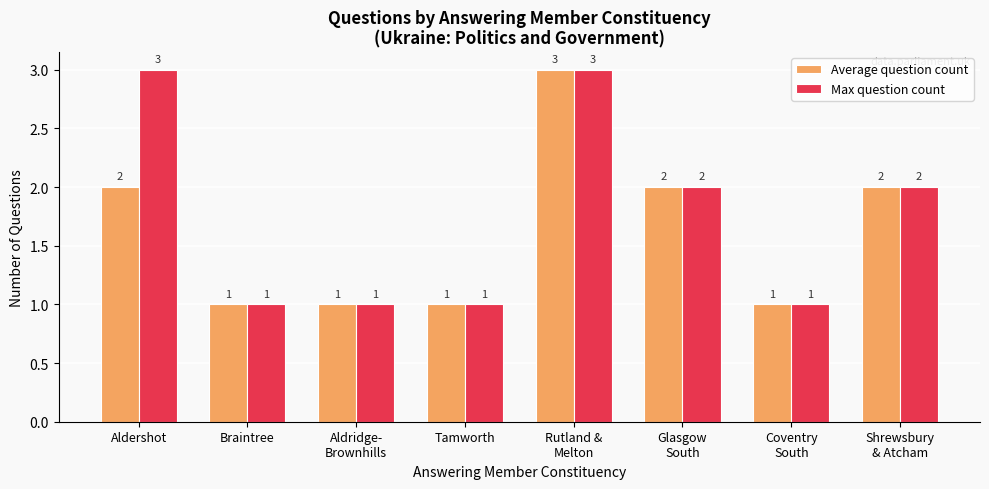

Read the Average question count value at Coventry
South.

1